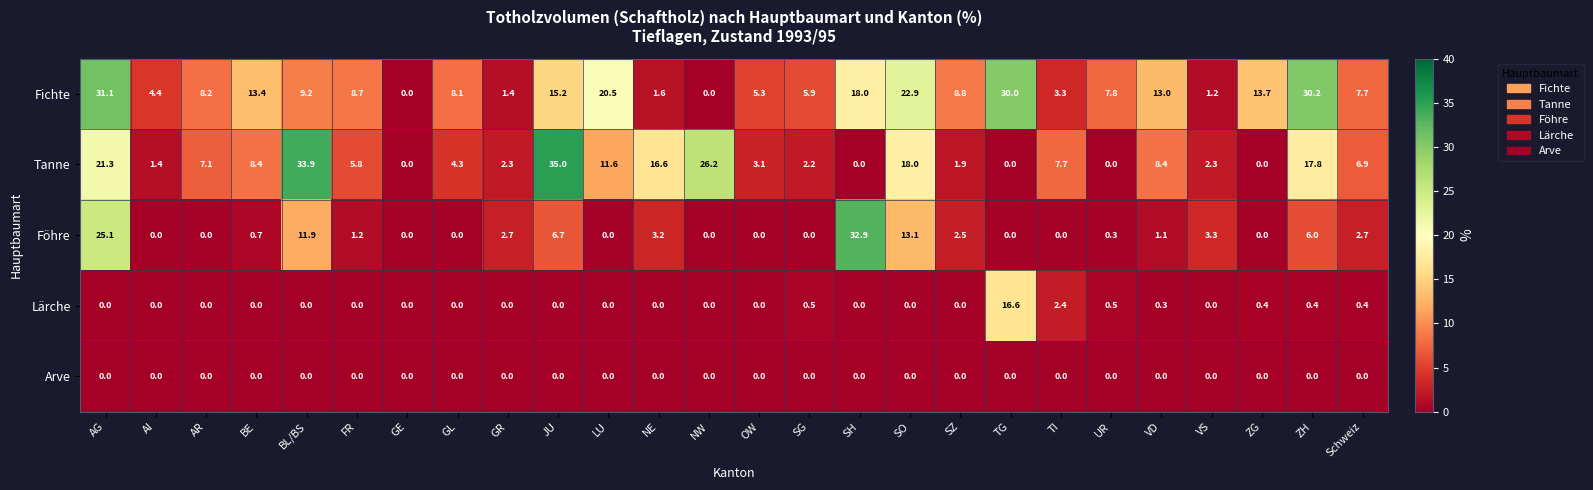

Rank the series at Schweiz from highest to lowest value.

Fichte, Tanne, Föhre, Lärche, Arve